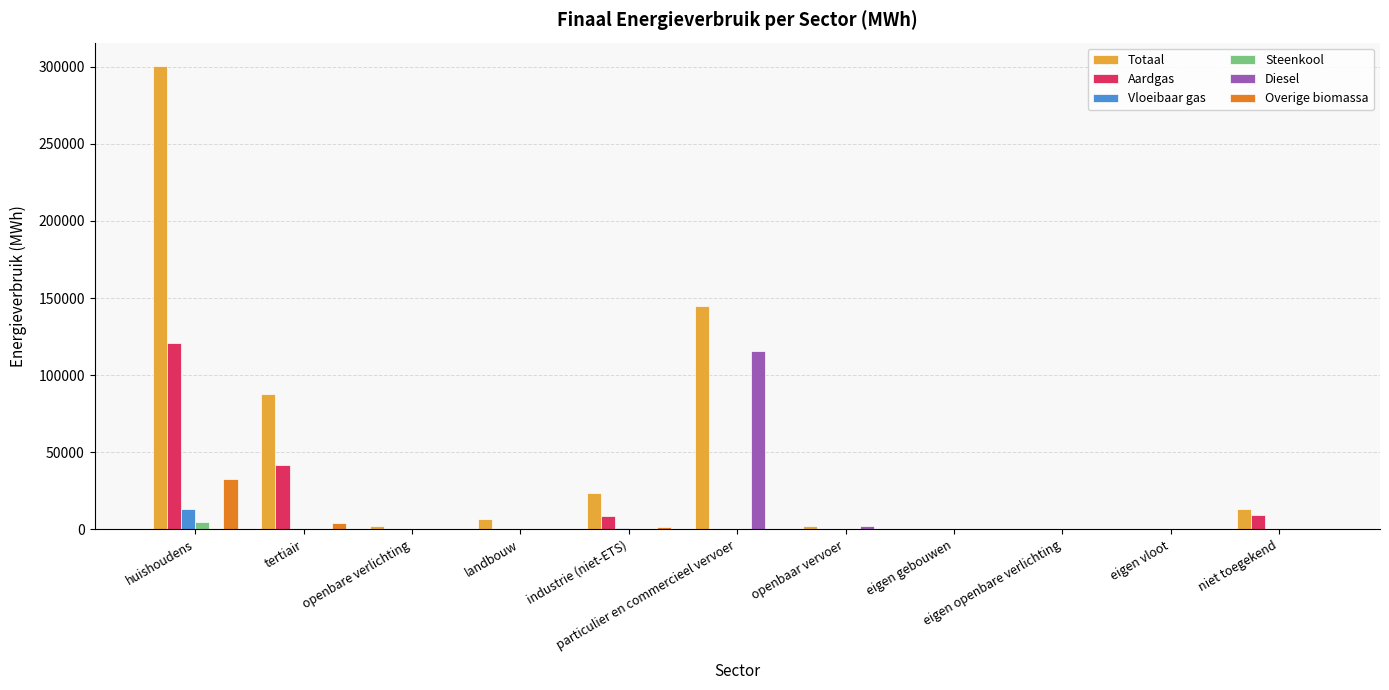

Which series has the largest total across all categories?

Totaal